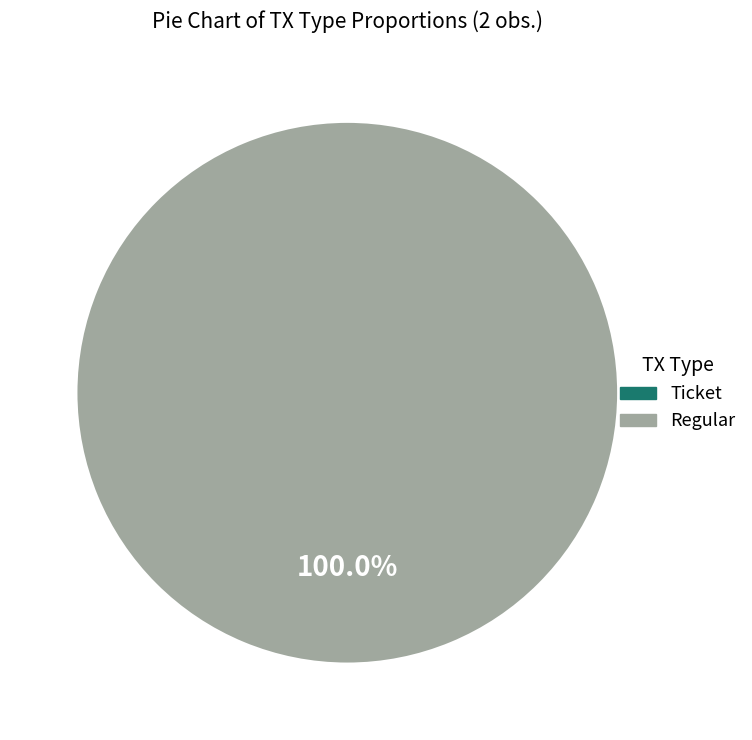

To the nearest percent, what percentage of the pie is Regular?

100%